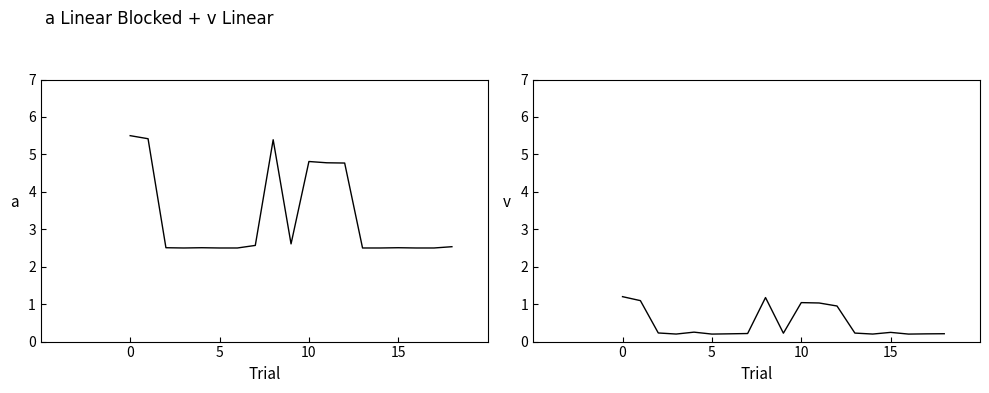

True or false: This Area and Centre County intersect in this chart.

False